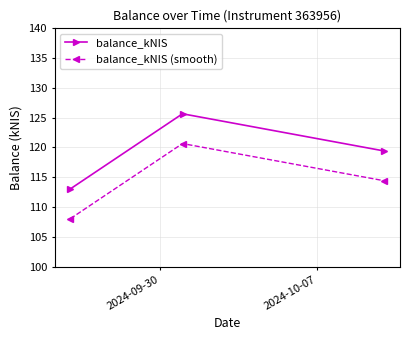

Which series has the largest total across all categories?

balance_kNIS